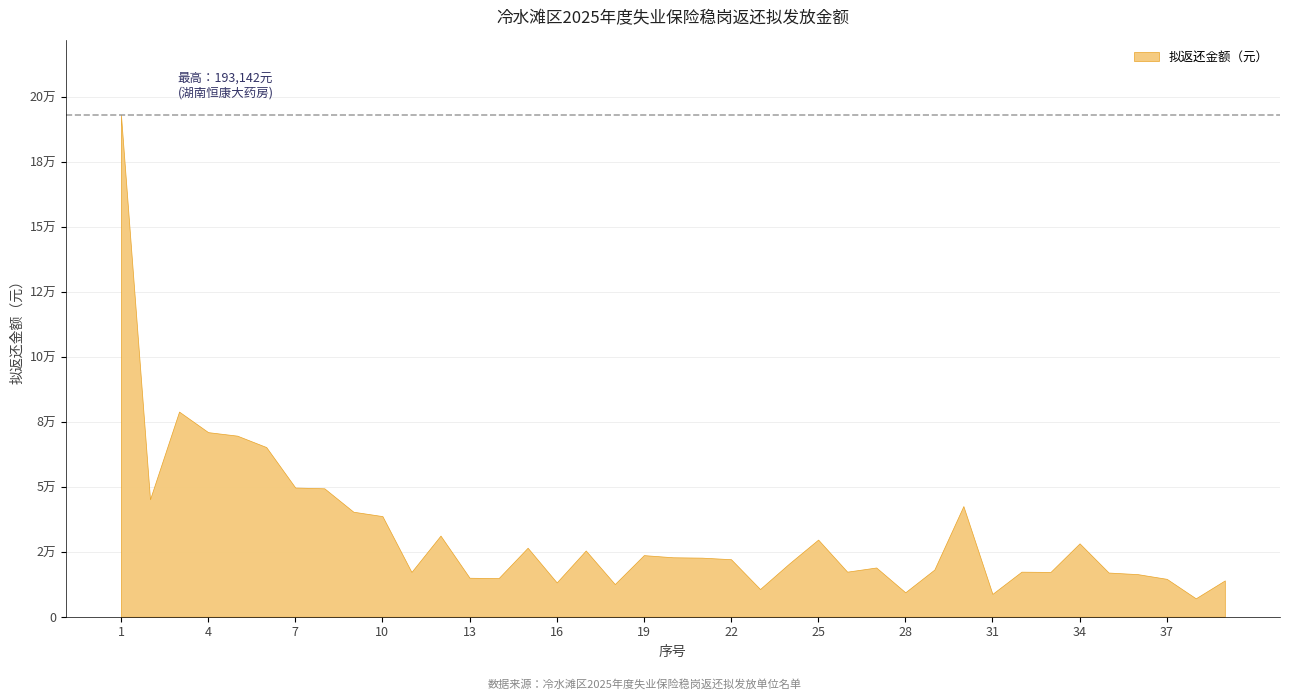

At which category does the chart reach its minimum across all series?

38